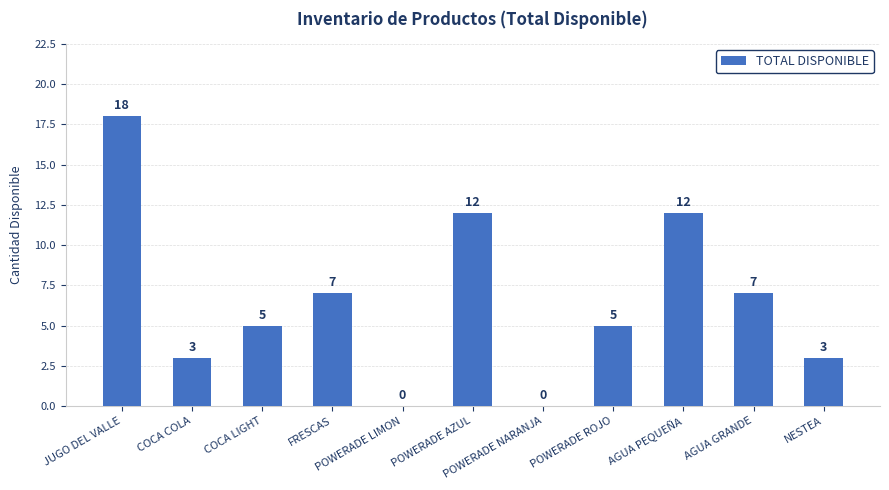

What is the sum of all values?

72